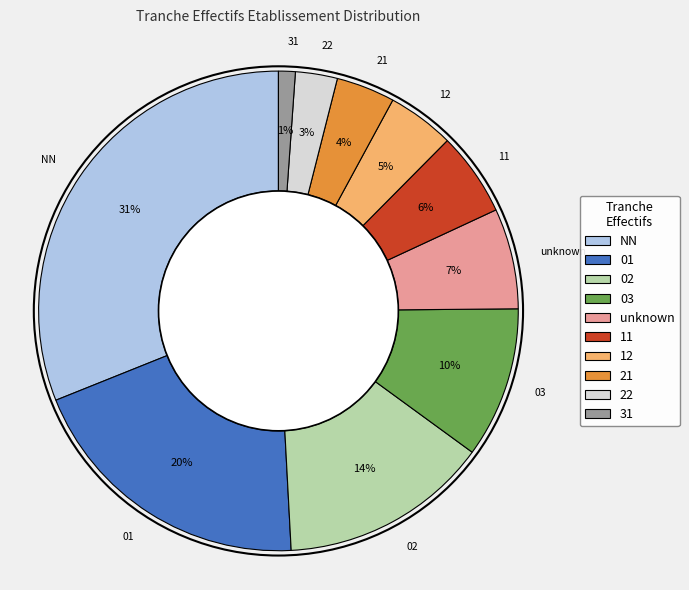

Does any single category account for the majority?

No